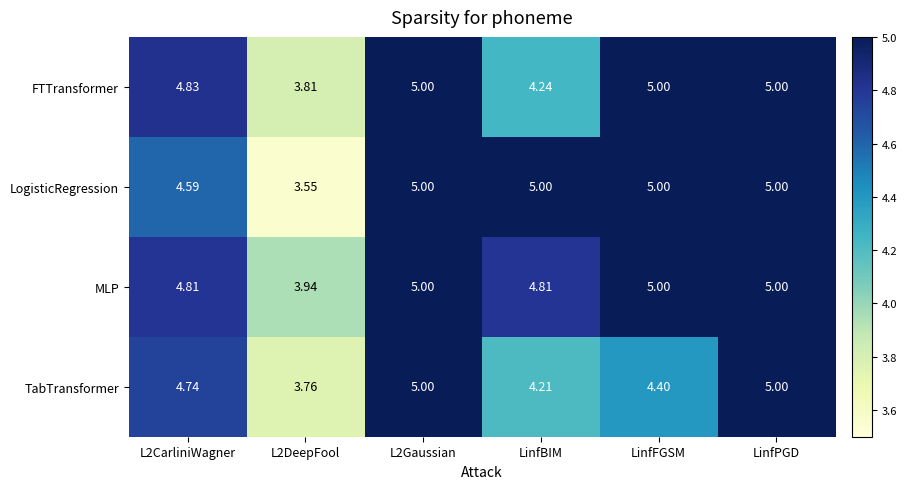

Which series has the largest total across all categories?

MLP